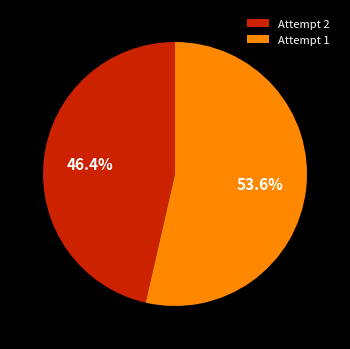

To the nearest percent, what is the average slice percentage?

50%